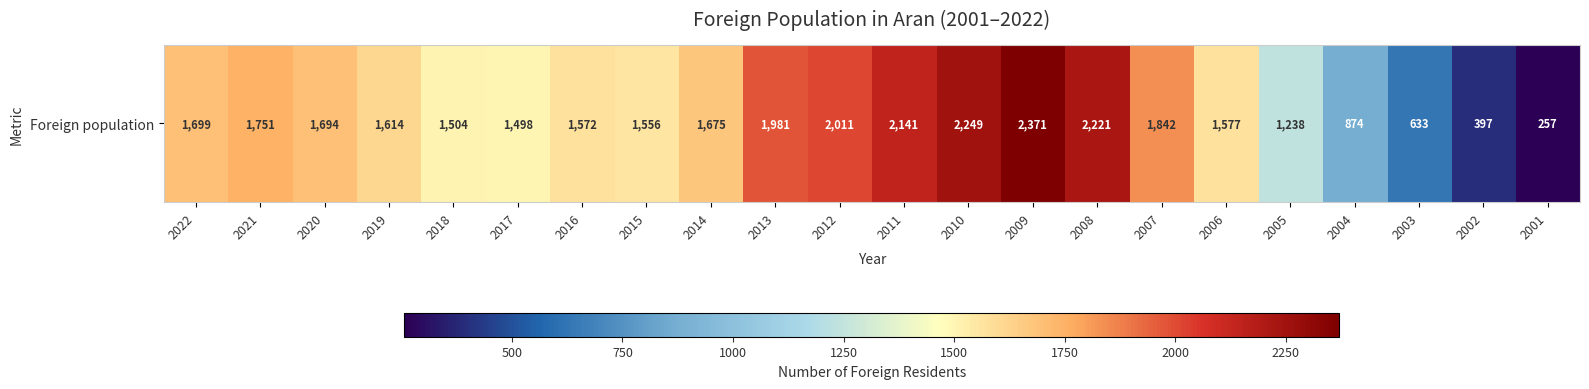

Which label corresponds to the largest value in the chart?

2009